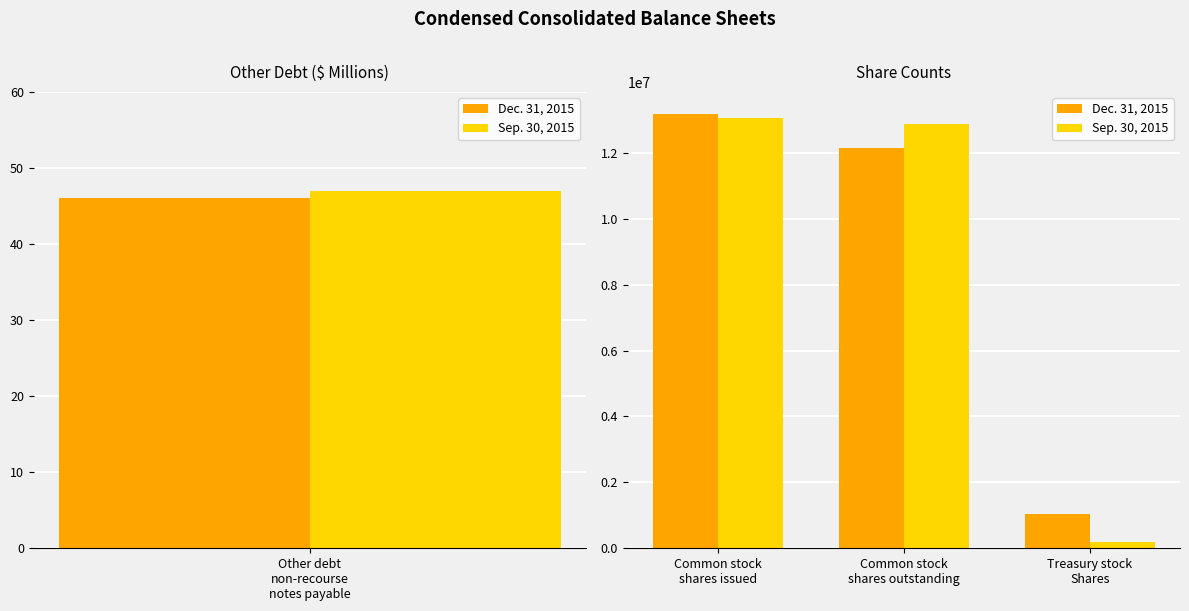

How many groups of bars are there?

3